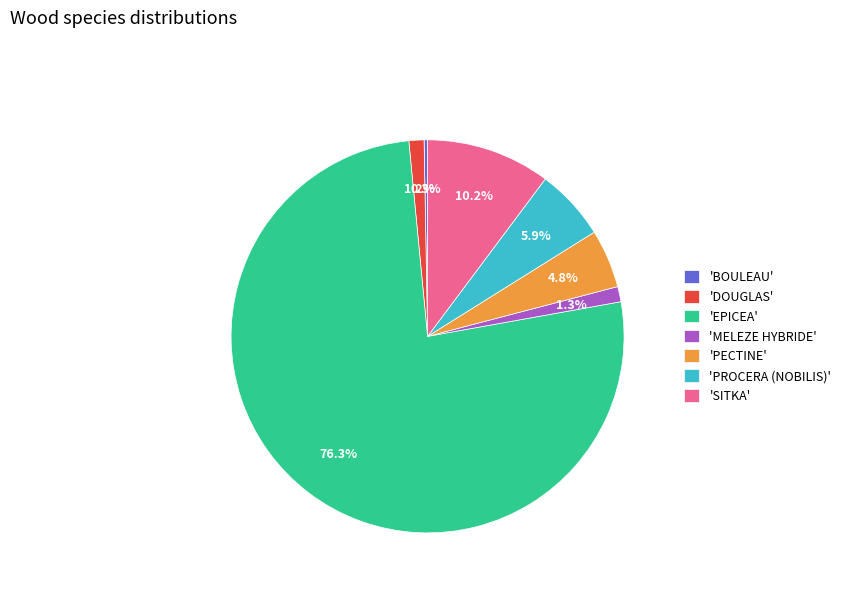

Count the number of slices in the pie.

7